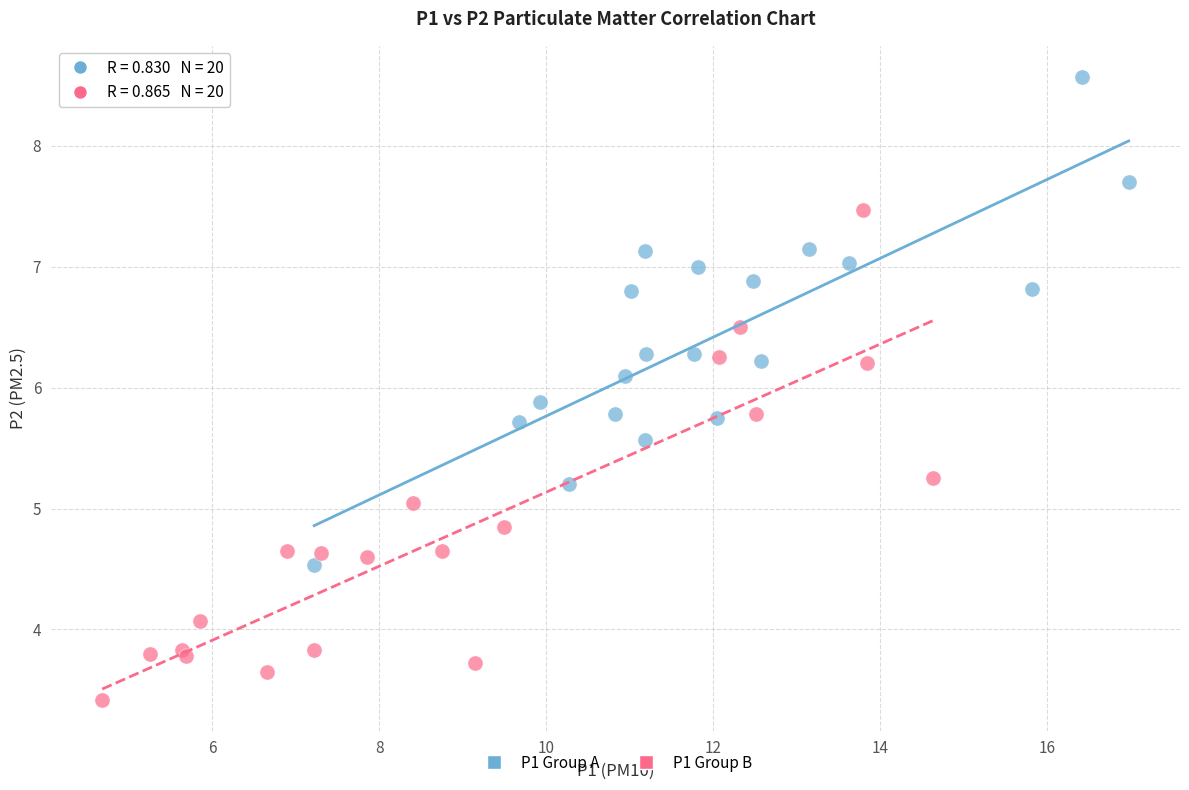

Which series contains the lowest Y value?

P1 Group B